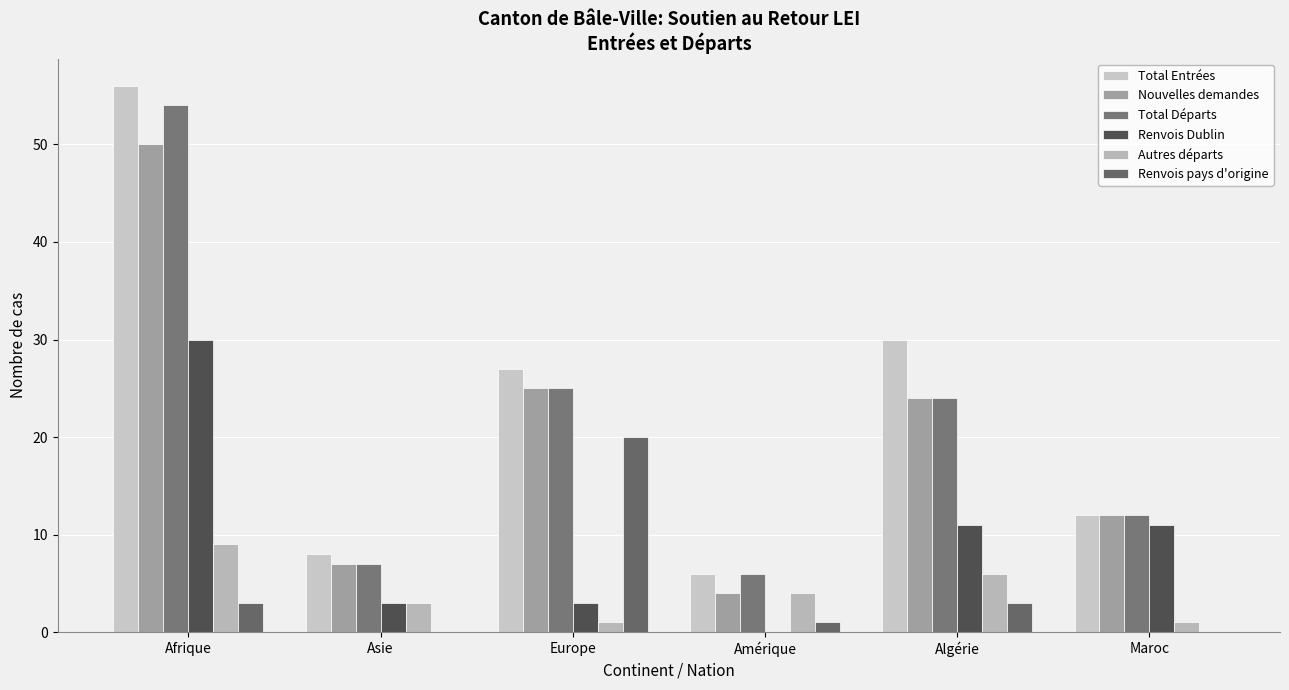

True or false: Total Entrées has a value of 6 at Amérique.

True